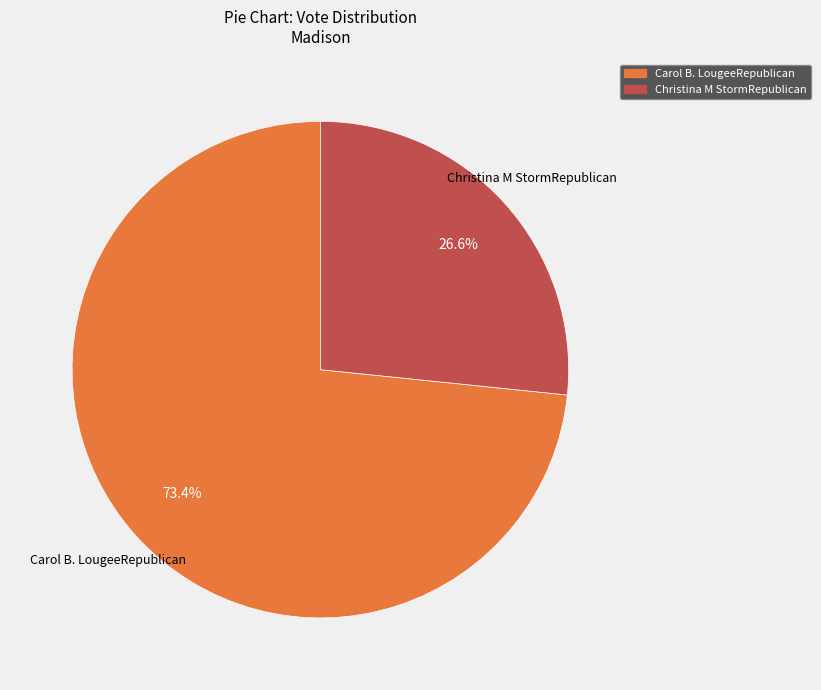

Which slice represents more than half of the pie?

Carol B. LougeeRepublican